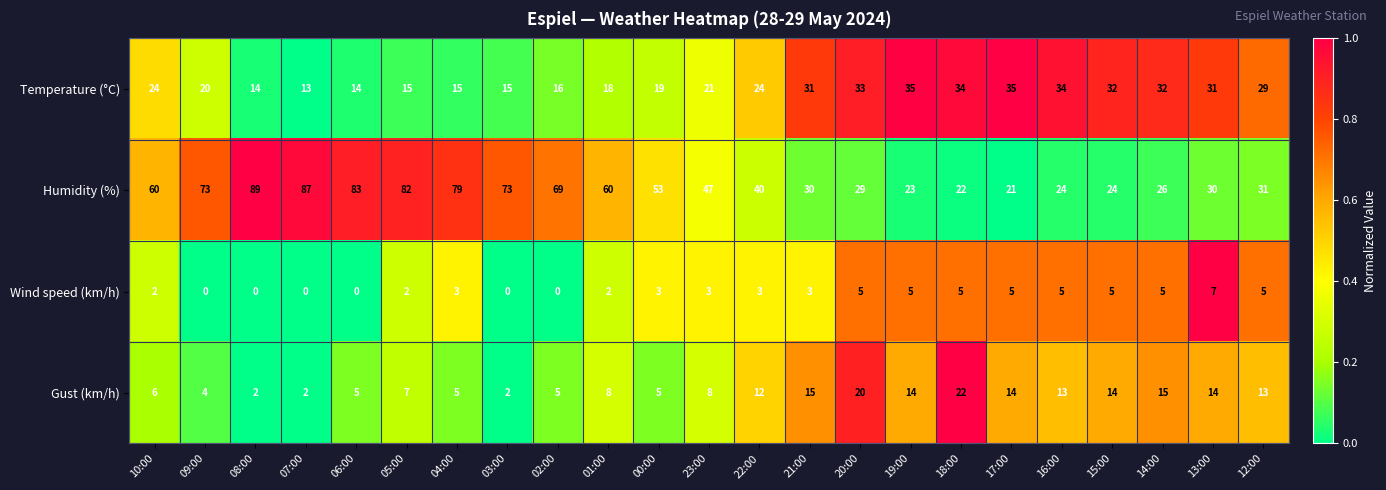

What is the difference between the highest and lowest values at 05:00?

80